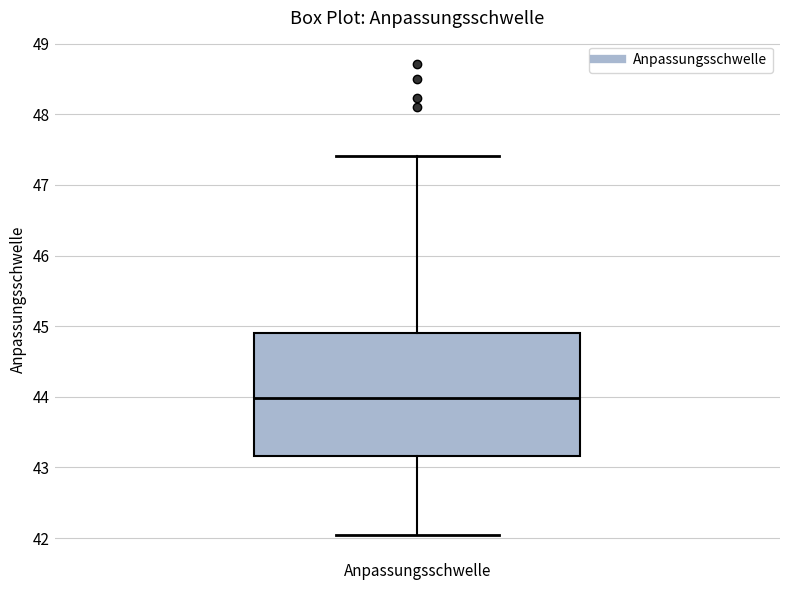

Read this box plot against the y-axis: the position of the median line, the range covered by the box, and the ends of both whiskers. The values are not printed on the chart, so give them approximately, as read against the axis.

median 44.0, box 43.2 to 44.9, whiskers 42.1 to 47.4